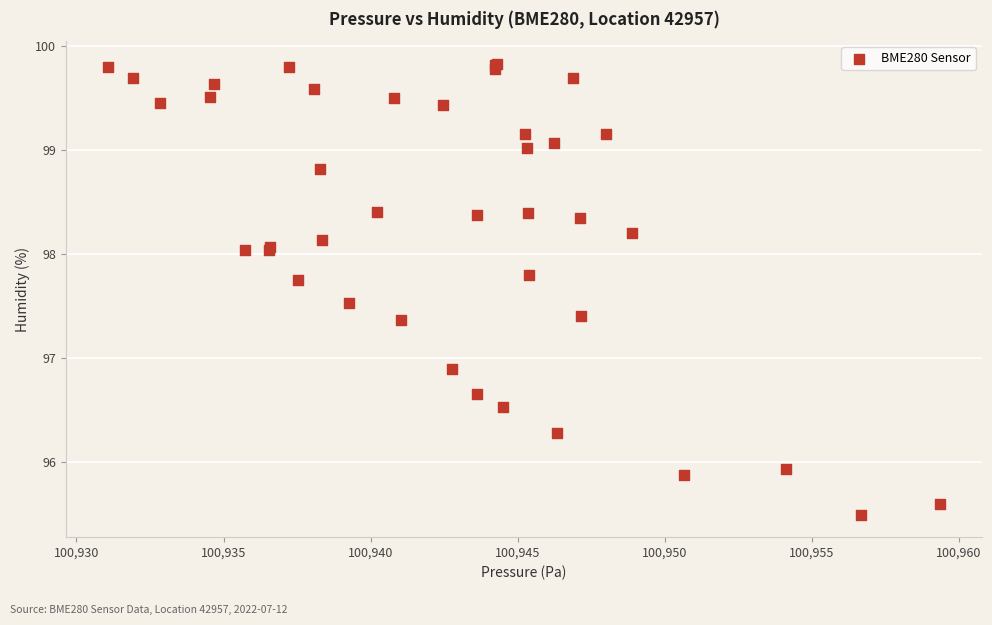

What Y value in the scatter plot is closest to 97?

96.9